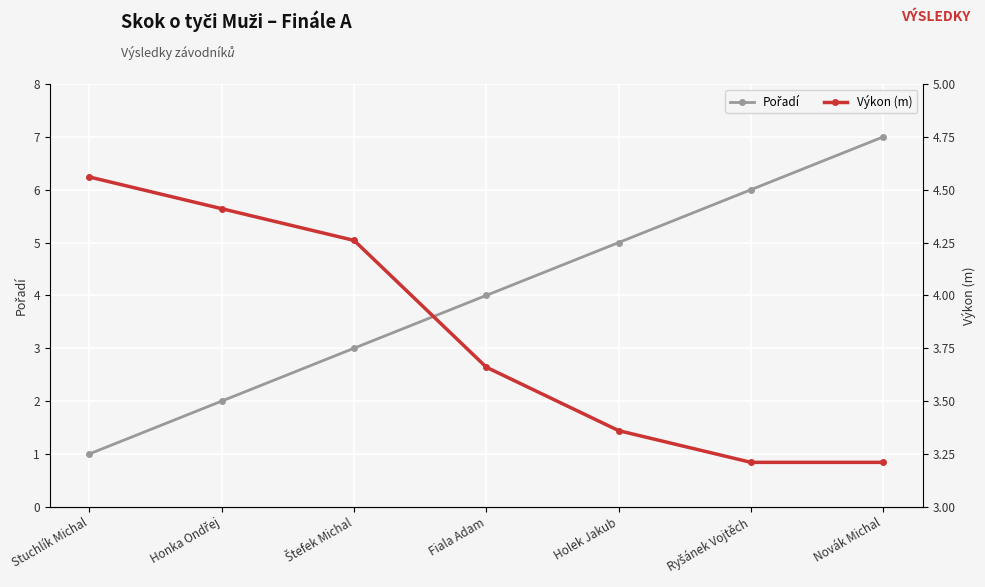

Which series has the largest total across all categories?

Pořadí